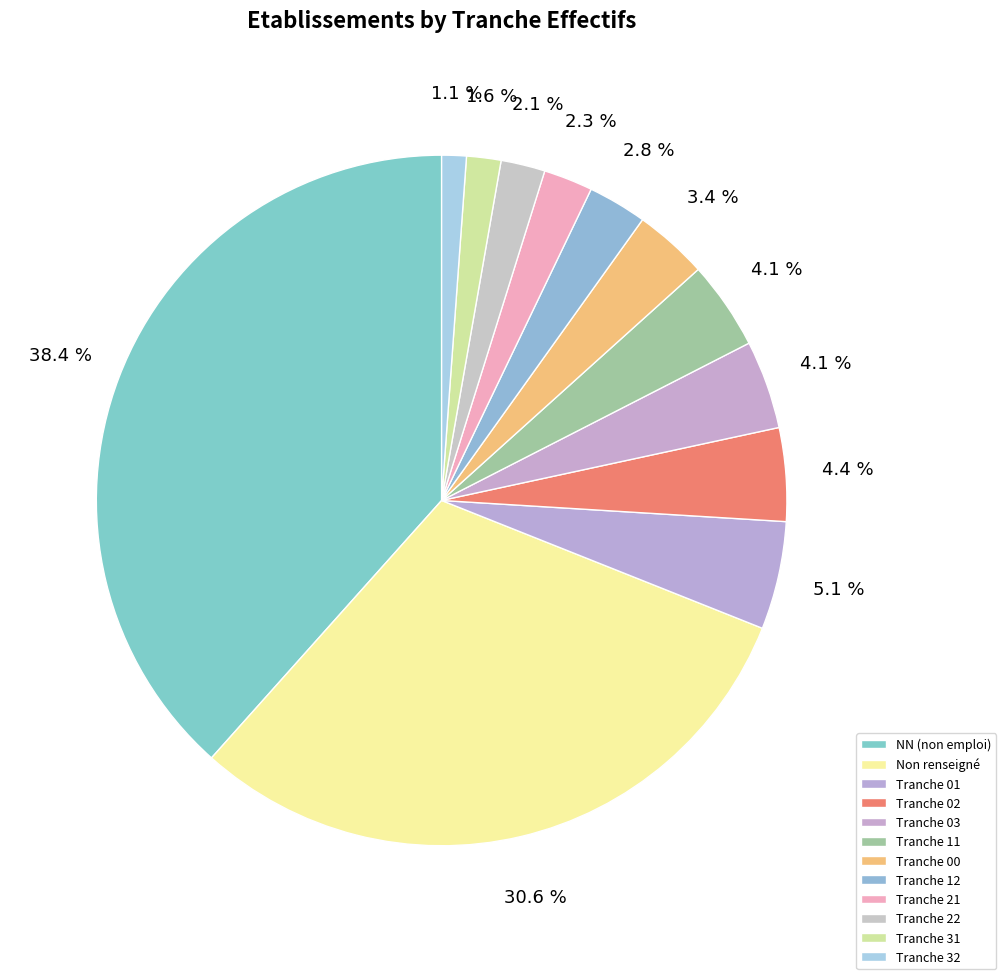

Which slice is the smallest?

32